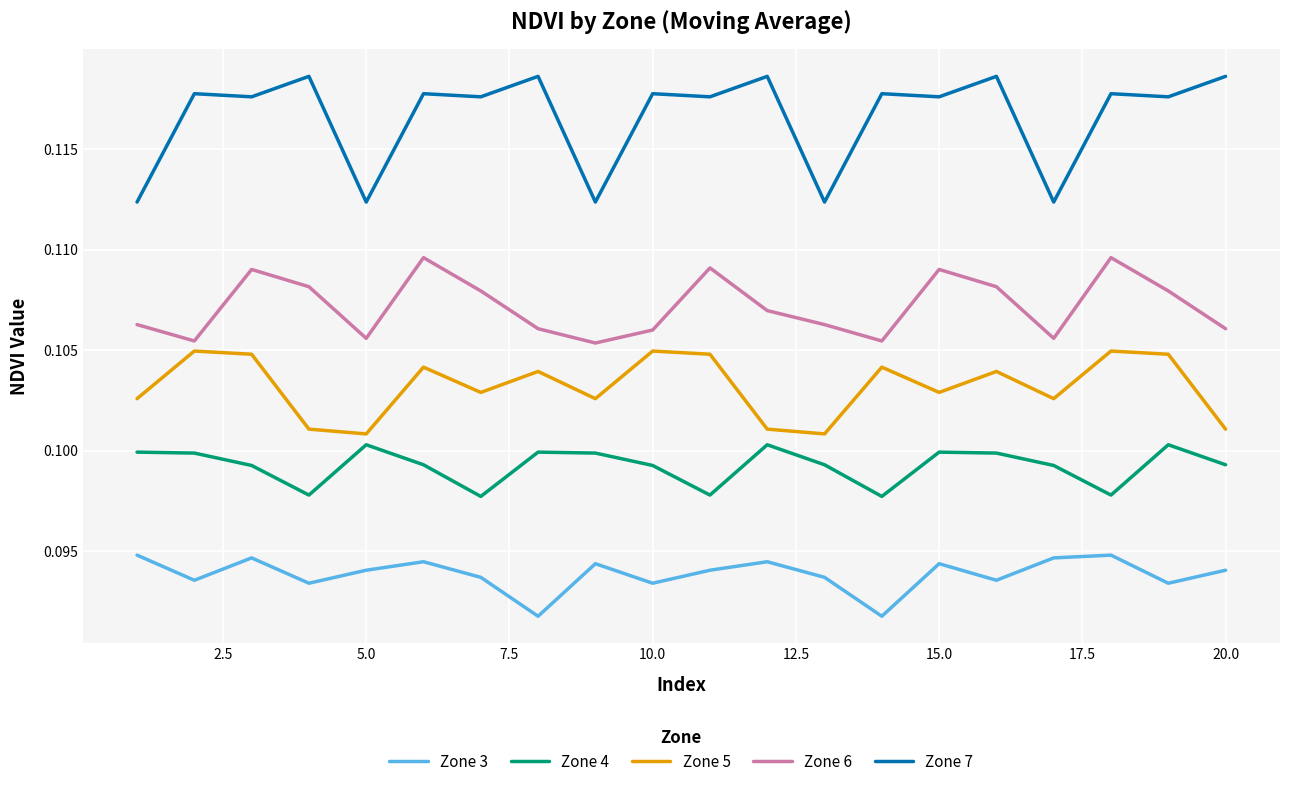

Rank the series by their average value, from highest to lowest.

Zone 7, Zone 6, Zone 5, Zone 4, Zone 3